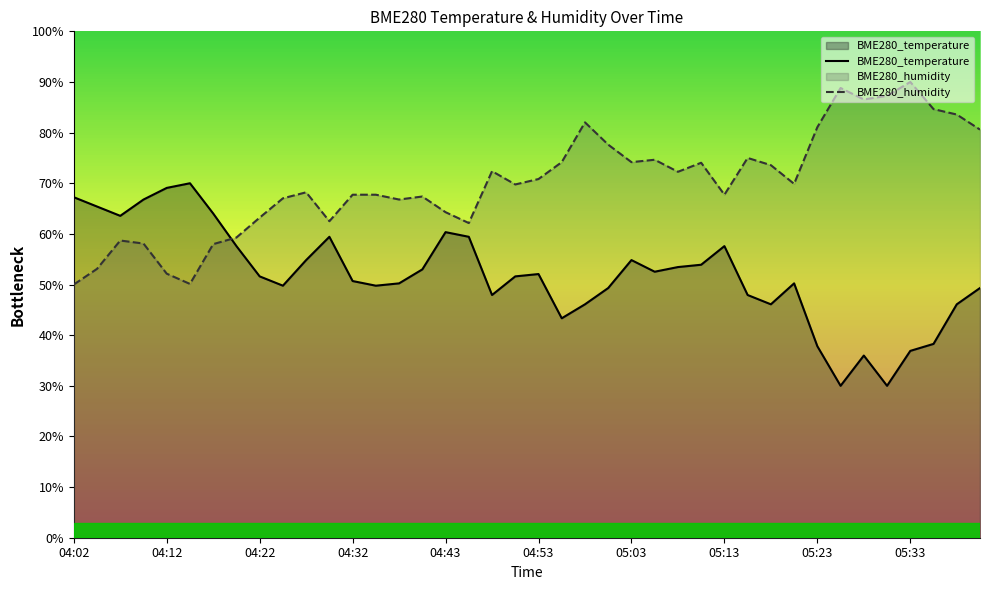

What is the total value across all series at 04:32?

118.4